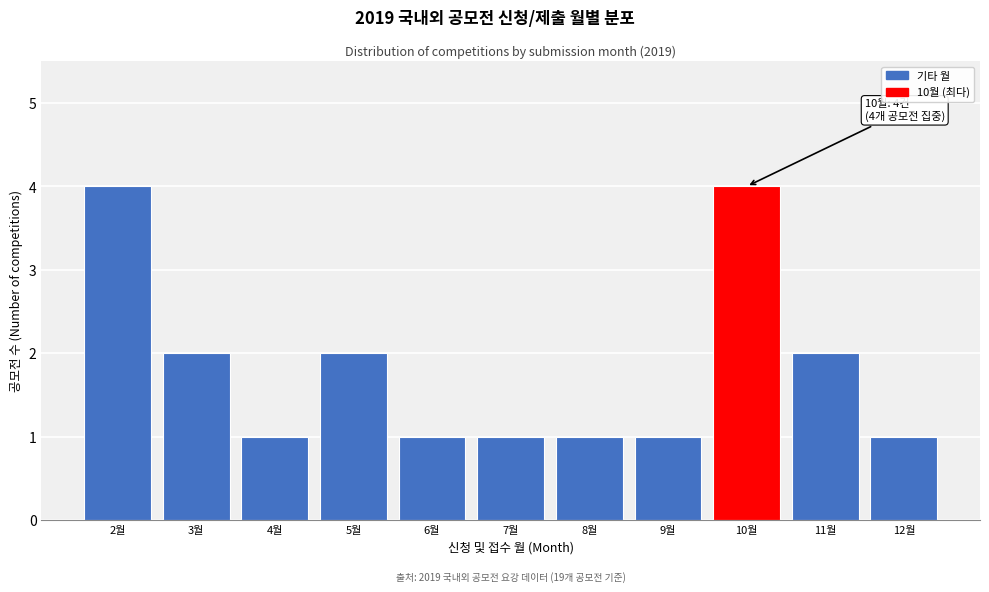

Reading right to left, list all the values displayed in this chart.

1	2	4	1	1	1	1	2	1	2	4